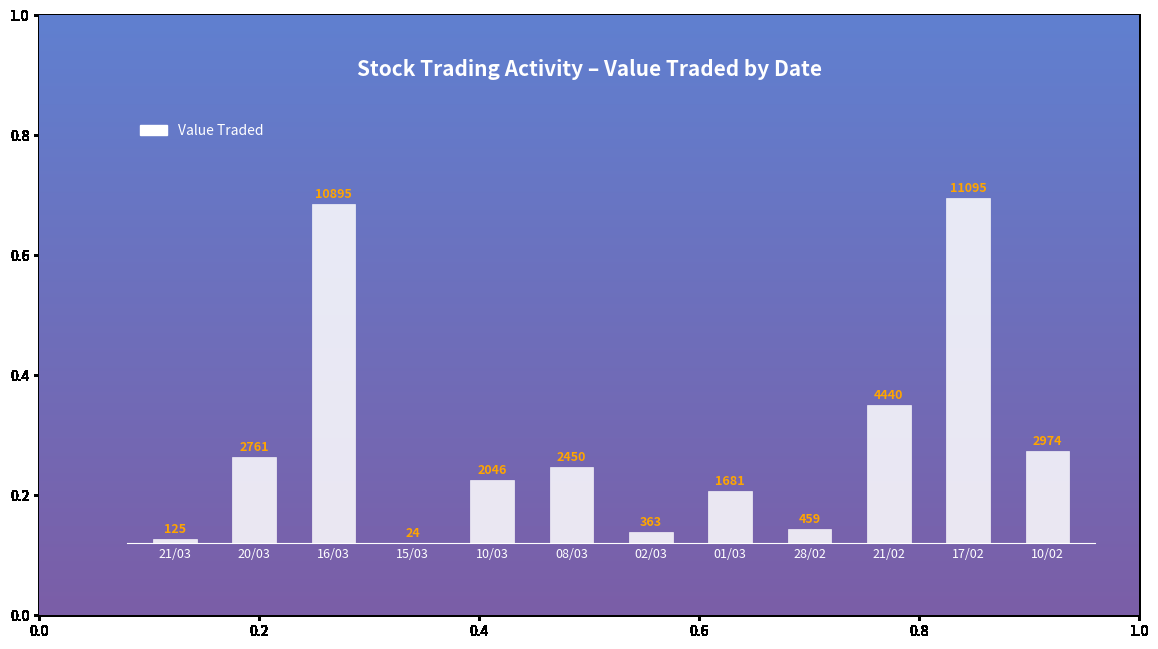

What is the sum of all values?

39313